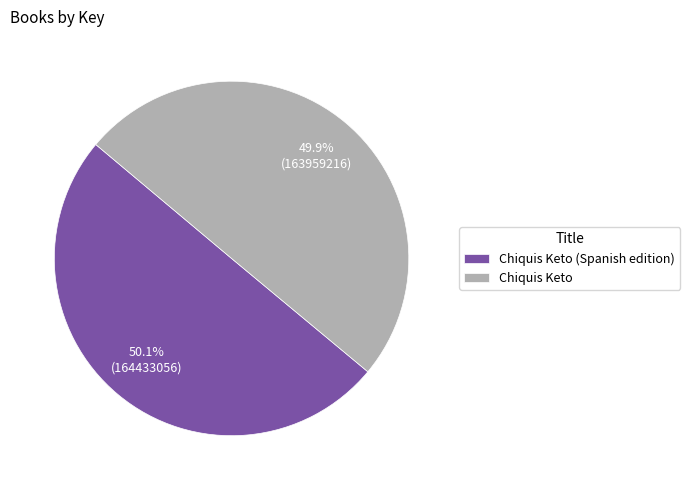

Is there any slice that represents more than half of the pie?

Yes